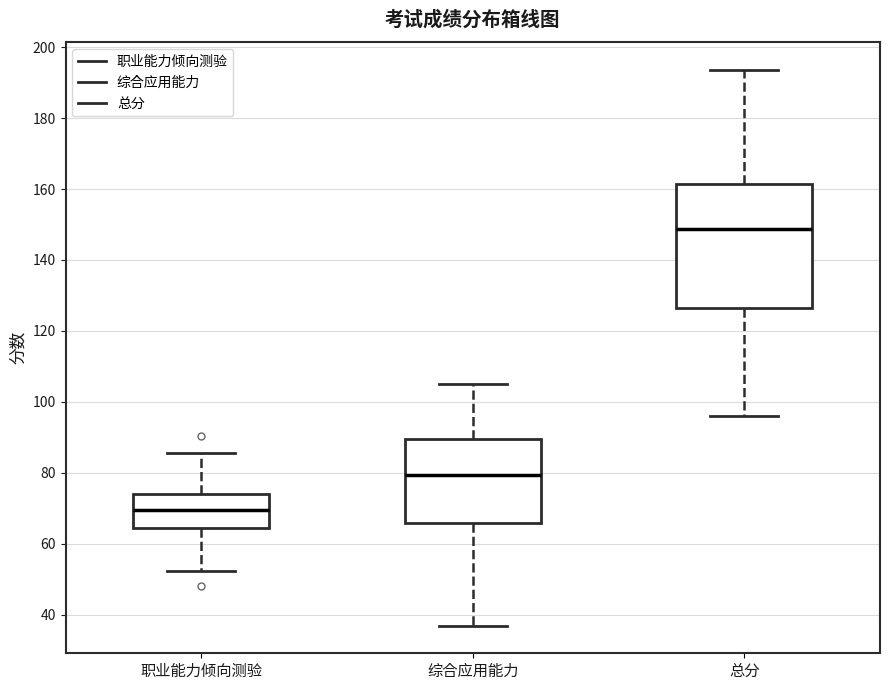

Reading left to right, read every box against the y-axis: the position of its median line, the range the box covers, and the ends of its whiskers. The values are not printed on the chart, so give them approximately, as read against the axis.

职业能力倾向测验: median 70, box 64 to 74, whiskers 52 to 86
综合应用能力: median 80, box 66 to 90, whiskers 38 to 106
总分: median 148, box 126 to 162, whiskers 96 to 194